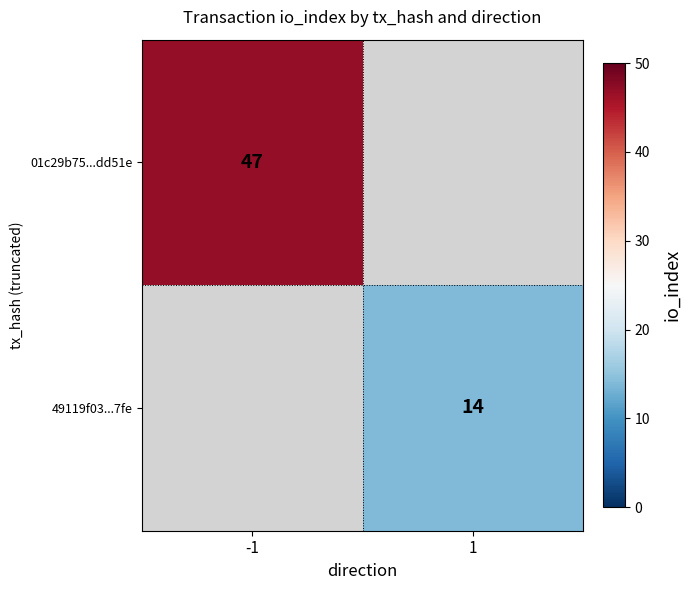

Is it true that 49119f03...7fe equals 3 at 1?

False